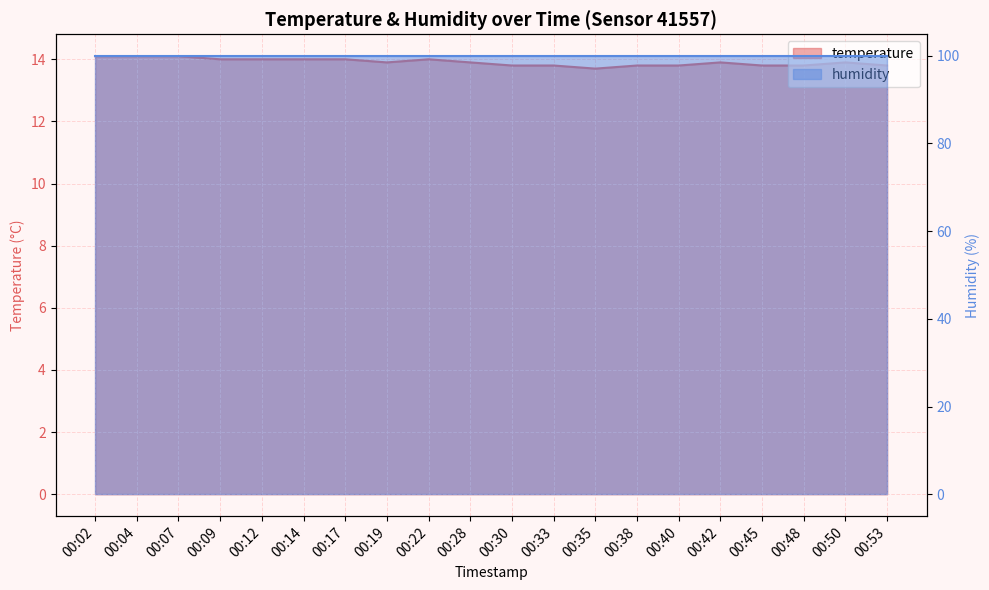

How many interior local peaks (higher than both neighbors) does the data have?

3